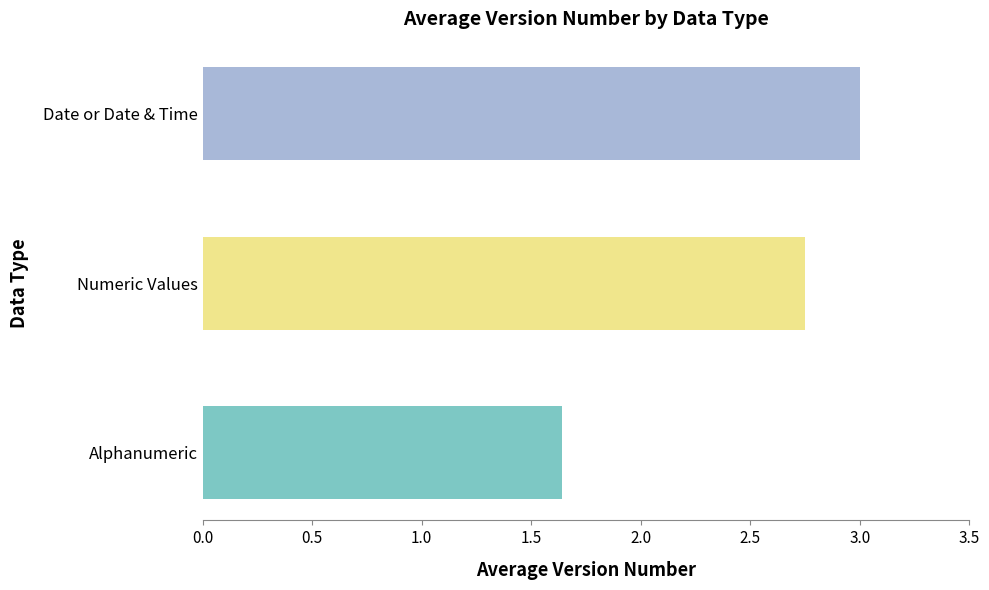

How many data points are less than 2?

1